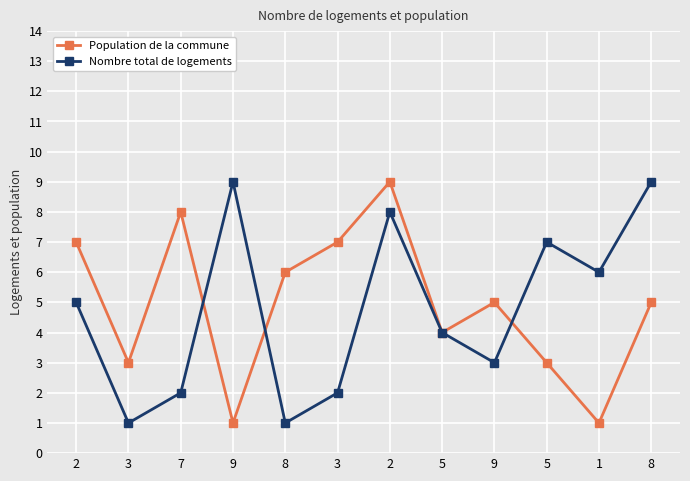

Is the value of Population de la commune at 2 greater than the value of Nombre total de logements at 1?

Yes